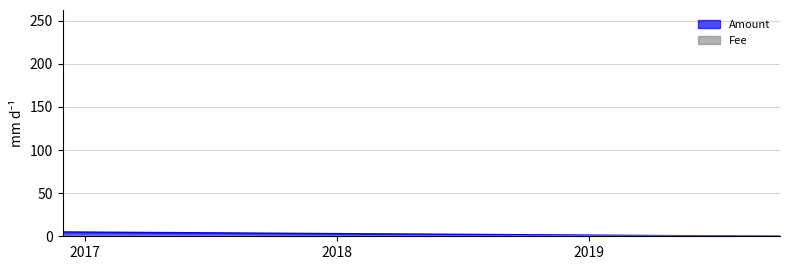

Which series has the largest total across all categories?

Amount